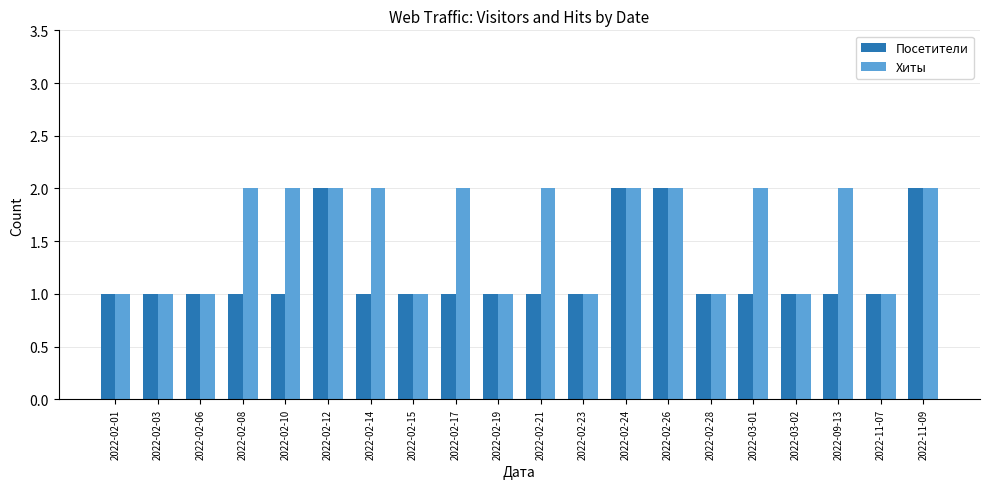

Reading left to right, transcribe all the data shown in this chart.

Посетители: 1	1	1	1	1	2	1	1	1	1	1	1	2	2	1	1	1	1	1	2
Хиты: 1	1	1	2	2	2	2	1	2	1	2	1	2	2	1	2	1	2	1	2